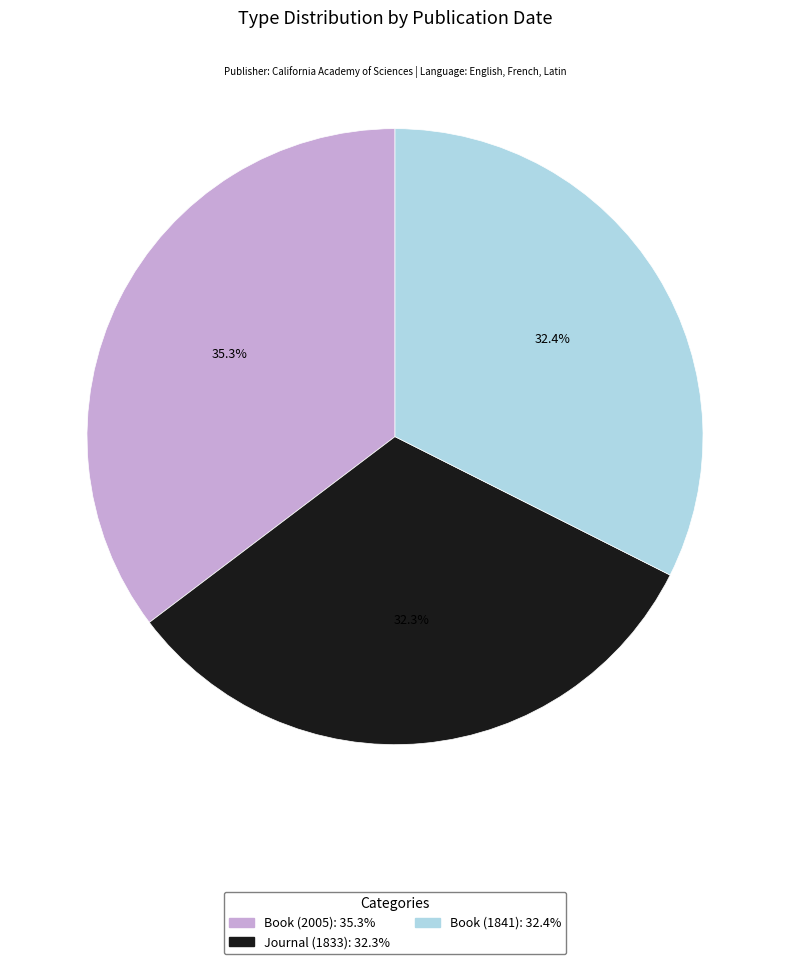

To the nearest percent, what portion does Book (2005) represent?

35%